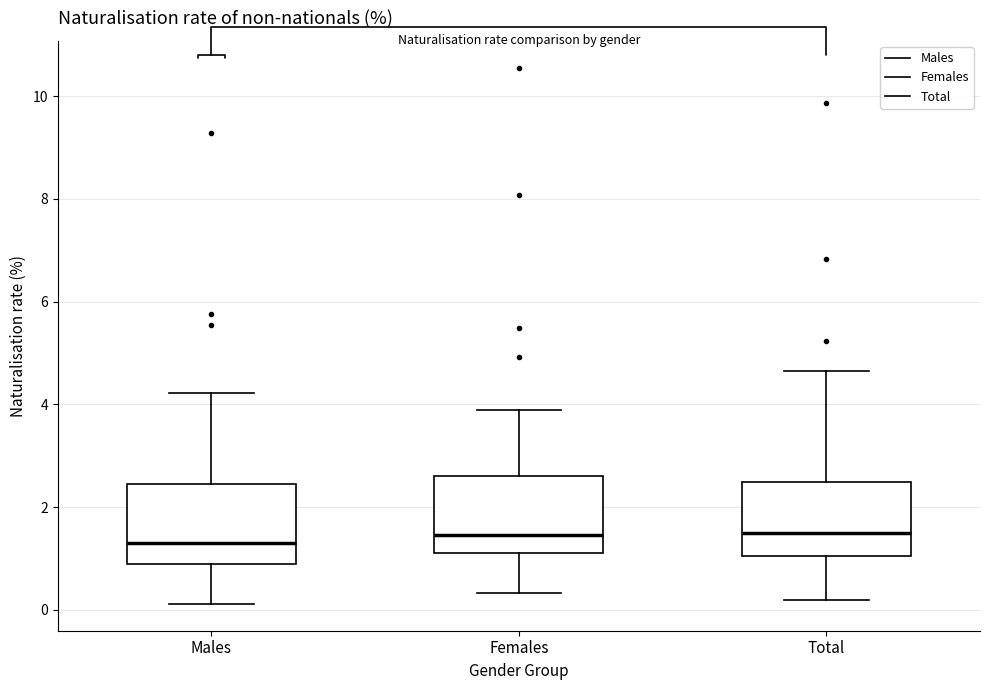

Reading left to right, transcribe this box plot: for each box, give where its median line is, the range the box spans, and where its two whiskers end, as read against the y-axis. The values are not printed on the chart, so give them approximately, as read against the axis.

Males: median 1.4, box 0.8 to 2.4, whiskers 0.2 to 4.2
Females: median 1.4, box 1.2 to 2.6, whiskers 0.4 to 3.8
Total: median 1.6, box 1.0 to 2.6, whiskers 0.2 to 4.6